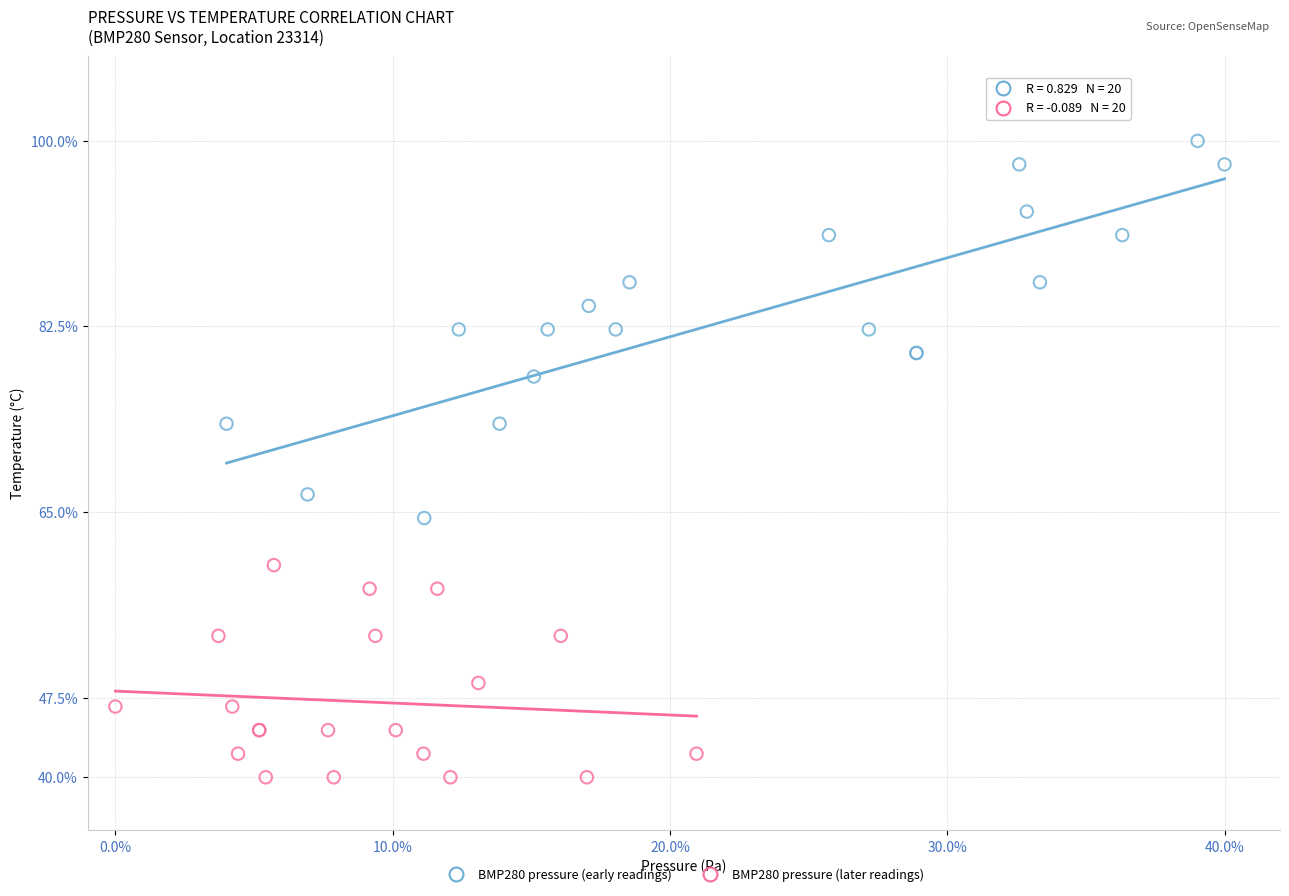

Which series has the largest Y range (max minus min)?

BMP280 pressure (early readings)